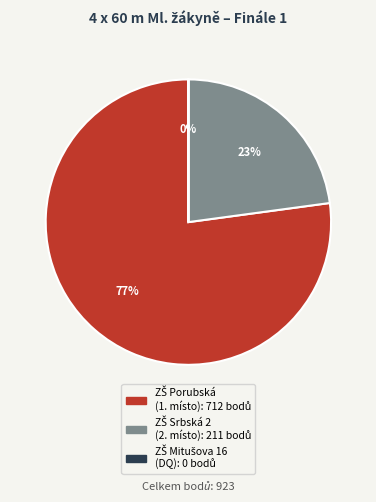

To the nearest percent, what is the average slice percentage?

33%